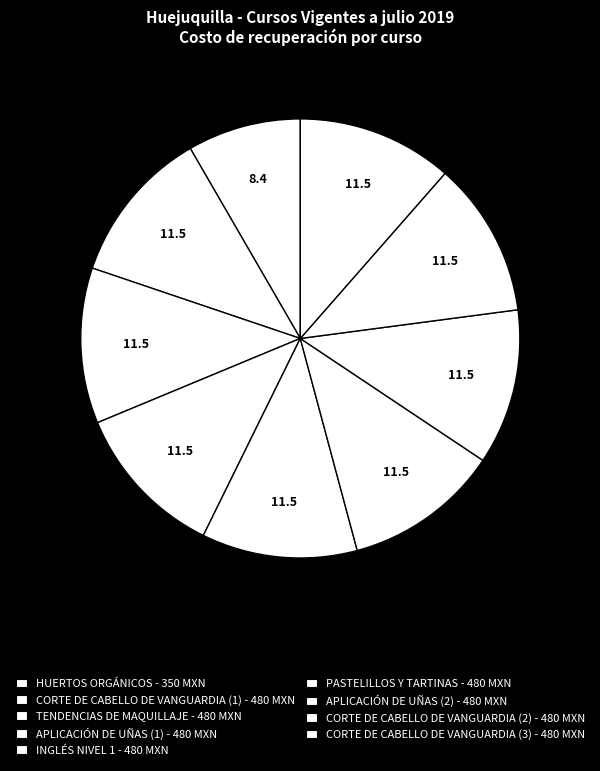

To the nearest percent, what percentage of the pie is APLICACIÓN DE UÑAS (1)?

11%